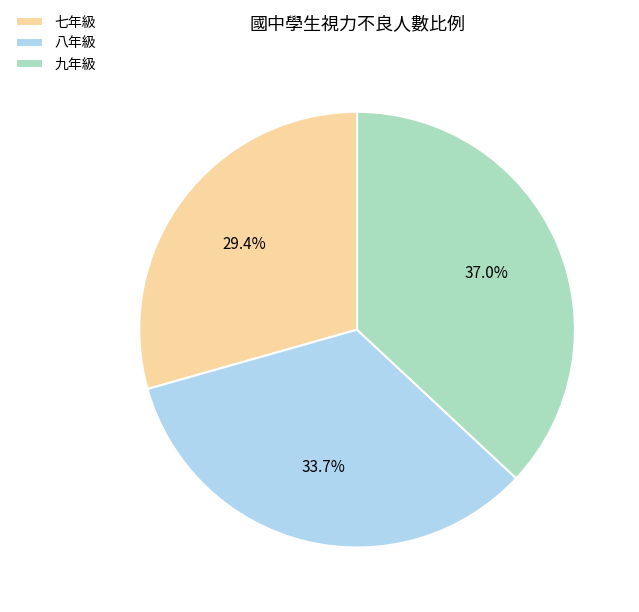

To the nearest percent, what is the difference between the 七年級 and 八年級 slice percentages?

4%